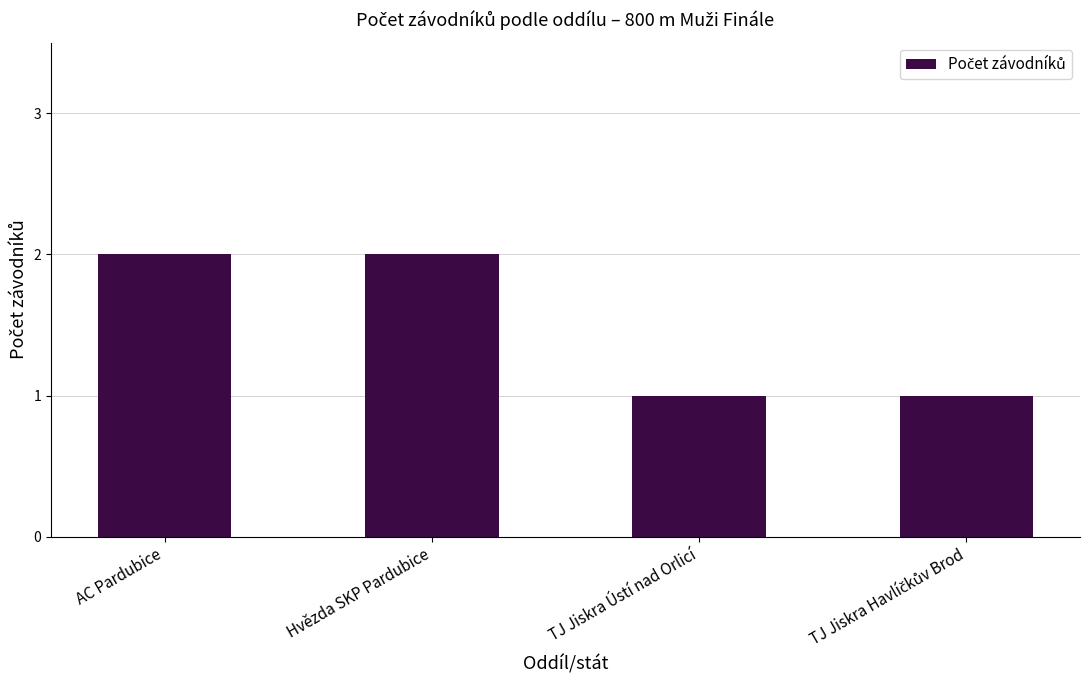

How many series are shown in this chart?

1